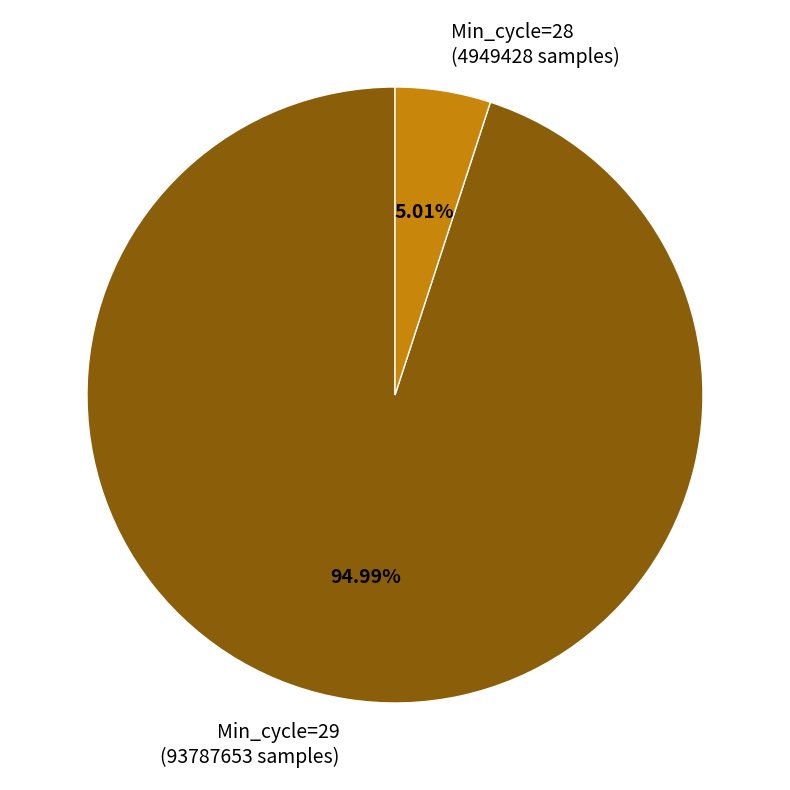

Is there any slice that represents more than half of the pie?

Yes